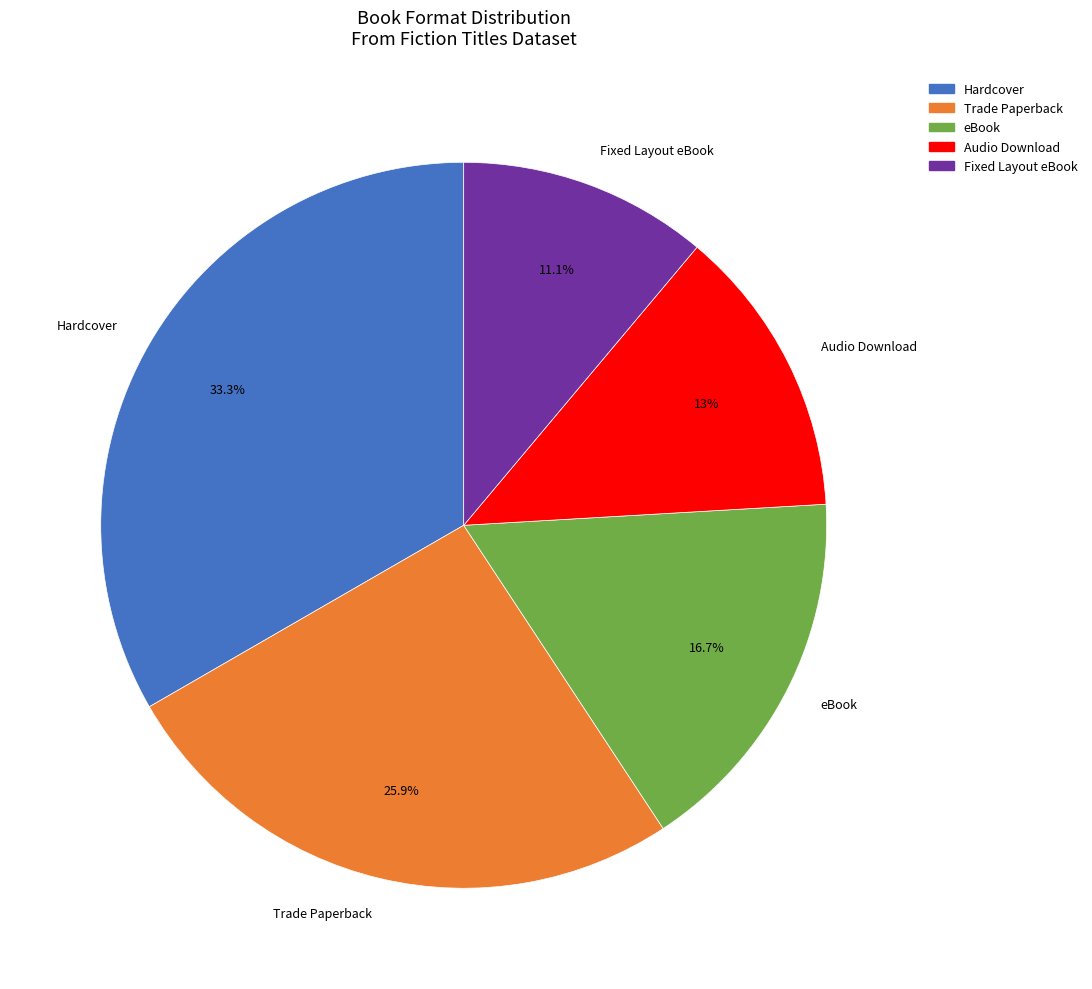

To the nearest percent, what percentage of the pie is eBook?

17%